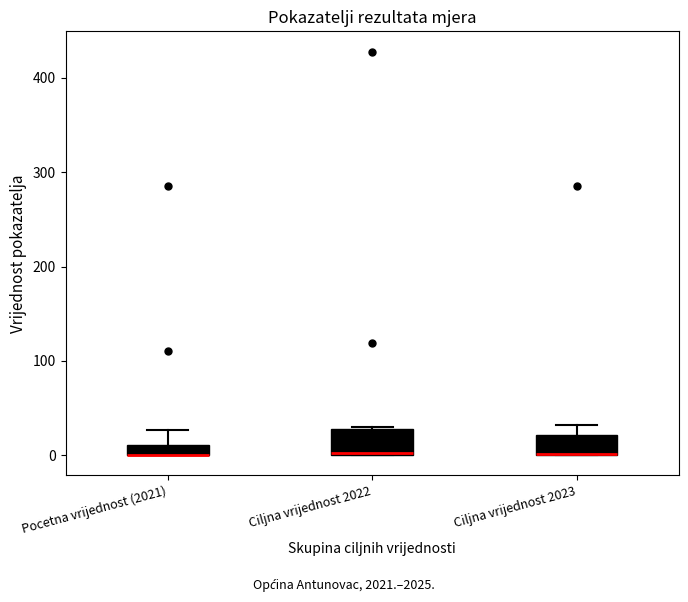

Where is the upper edge of the box for Pocetna vrijednost (2021) on the y-axis? The values are not printed on the chart, so give them approximately, as read against the axis.

10